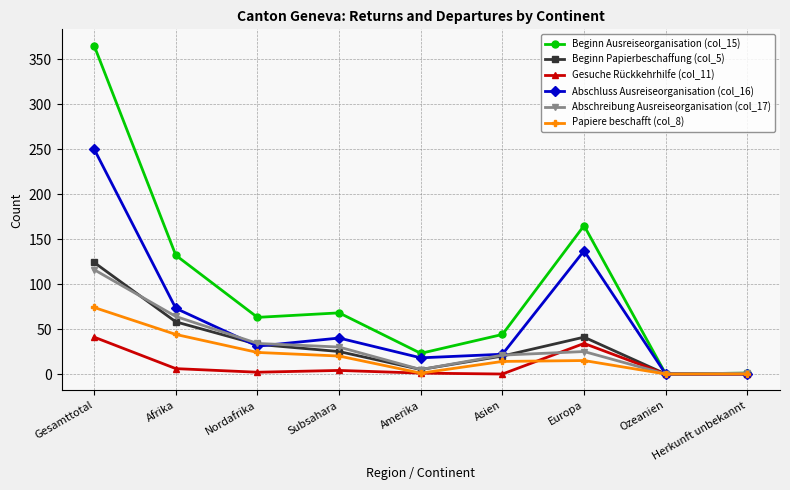

True or false: Beginn Ausreiseorganisation (col_15) has more than 2 interior local peaks.

False